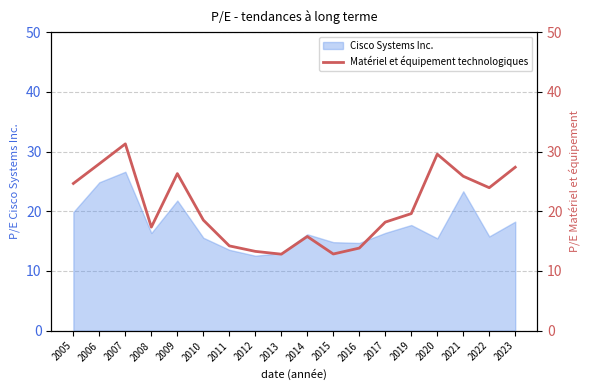

Is it true that the value at 2017 is 18.2?

True